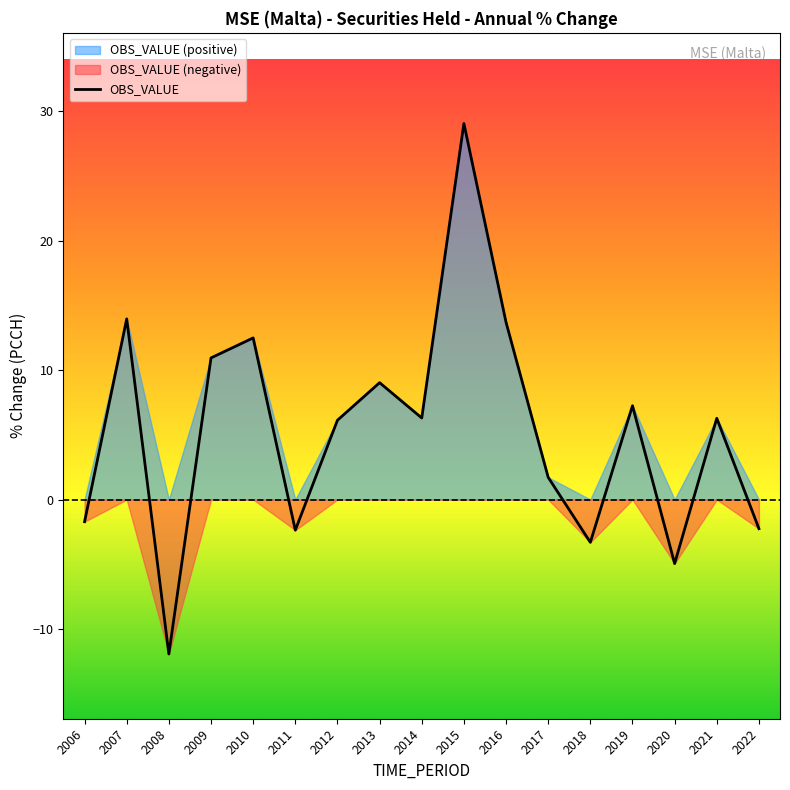

The value at 2010 is 2.6. True or false?

False